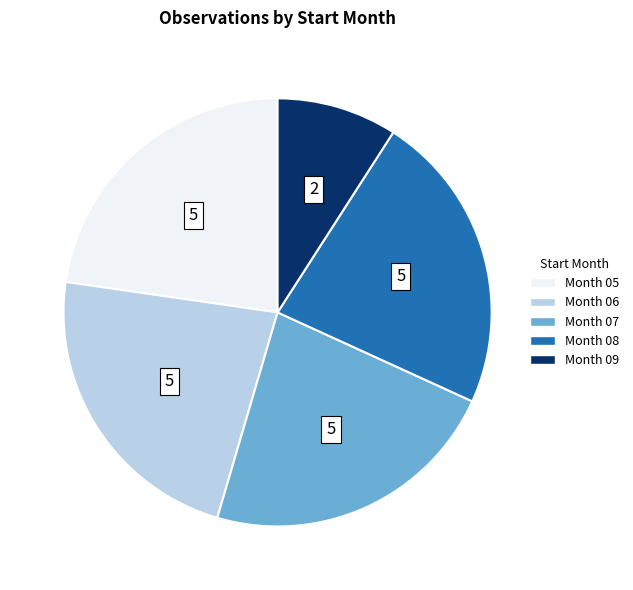

Is there any slice that represents more than half of the pie?

No